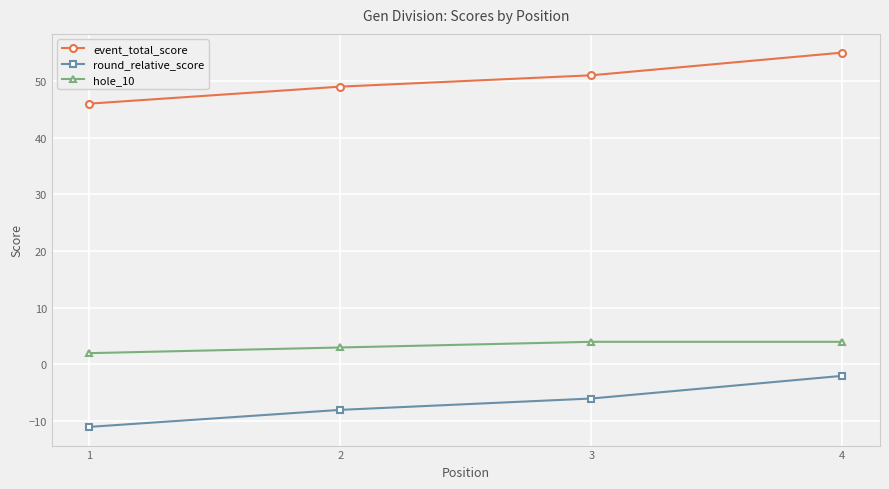

Rank the series by their average value, from highest to lowest.

event_total_score, hole_10, round_relative_score